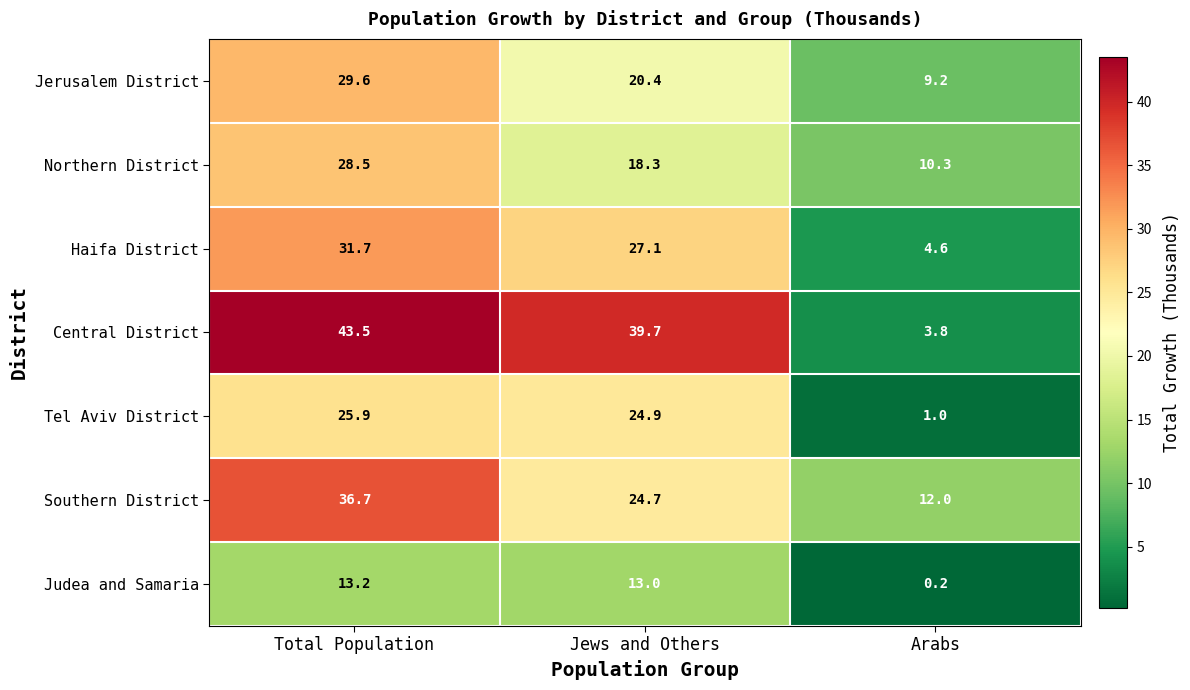

What value does the Haifa District series have at Arabs?

4.6